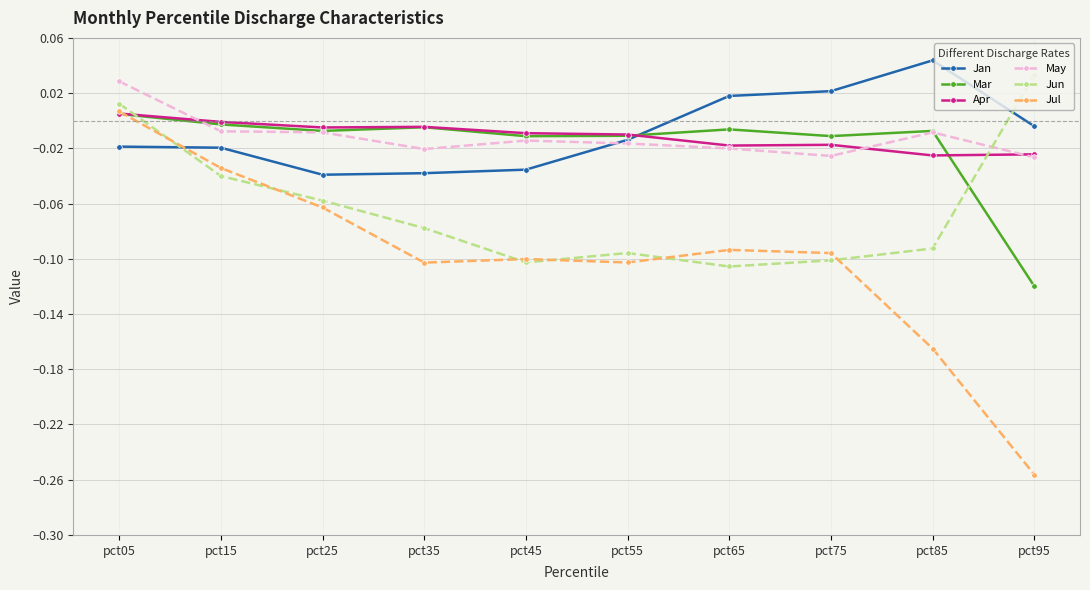

How many lines are shown in the chart?

6